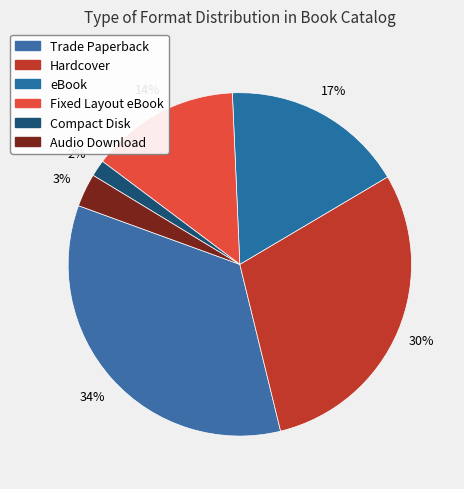

Is the sum of Fixed Layout eBook and eBook greater than half?

No